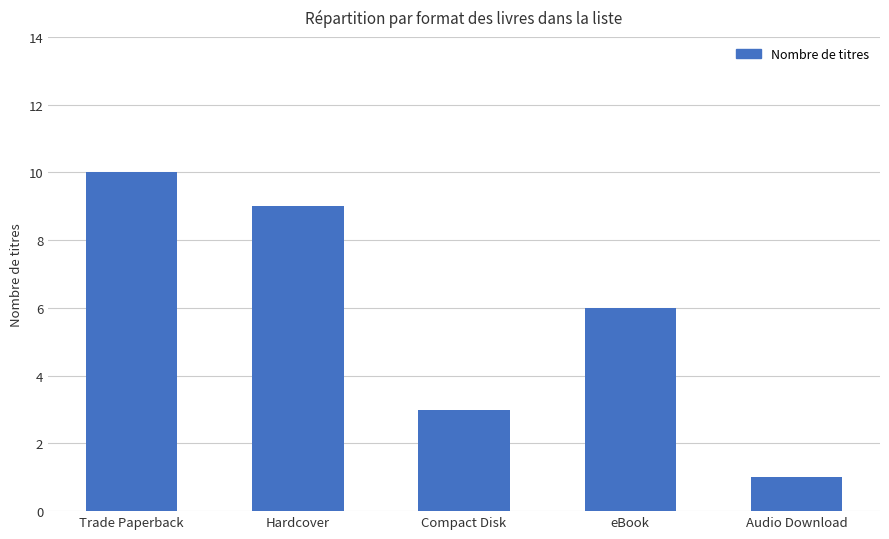

How many series are shown in this chart?

1